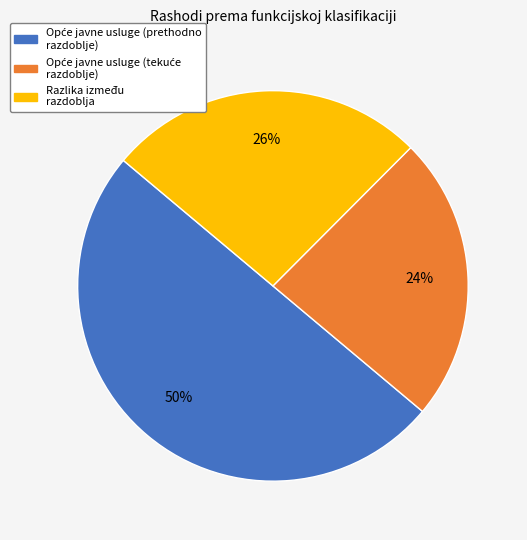

To the nearest percent, what is the average slice percentage?

33%